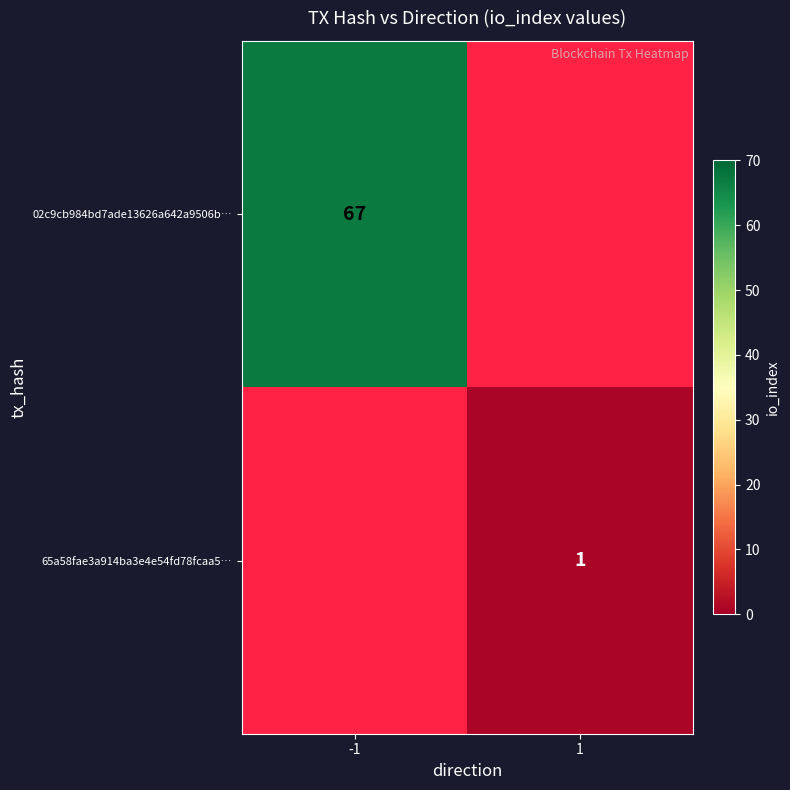

The value of 02c9cb984bd7ade13626a642a9506b… at -1 is 67. True or false?

True